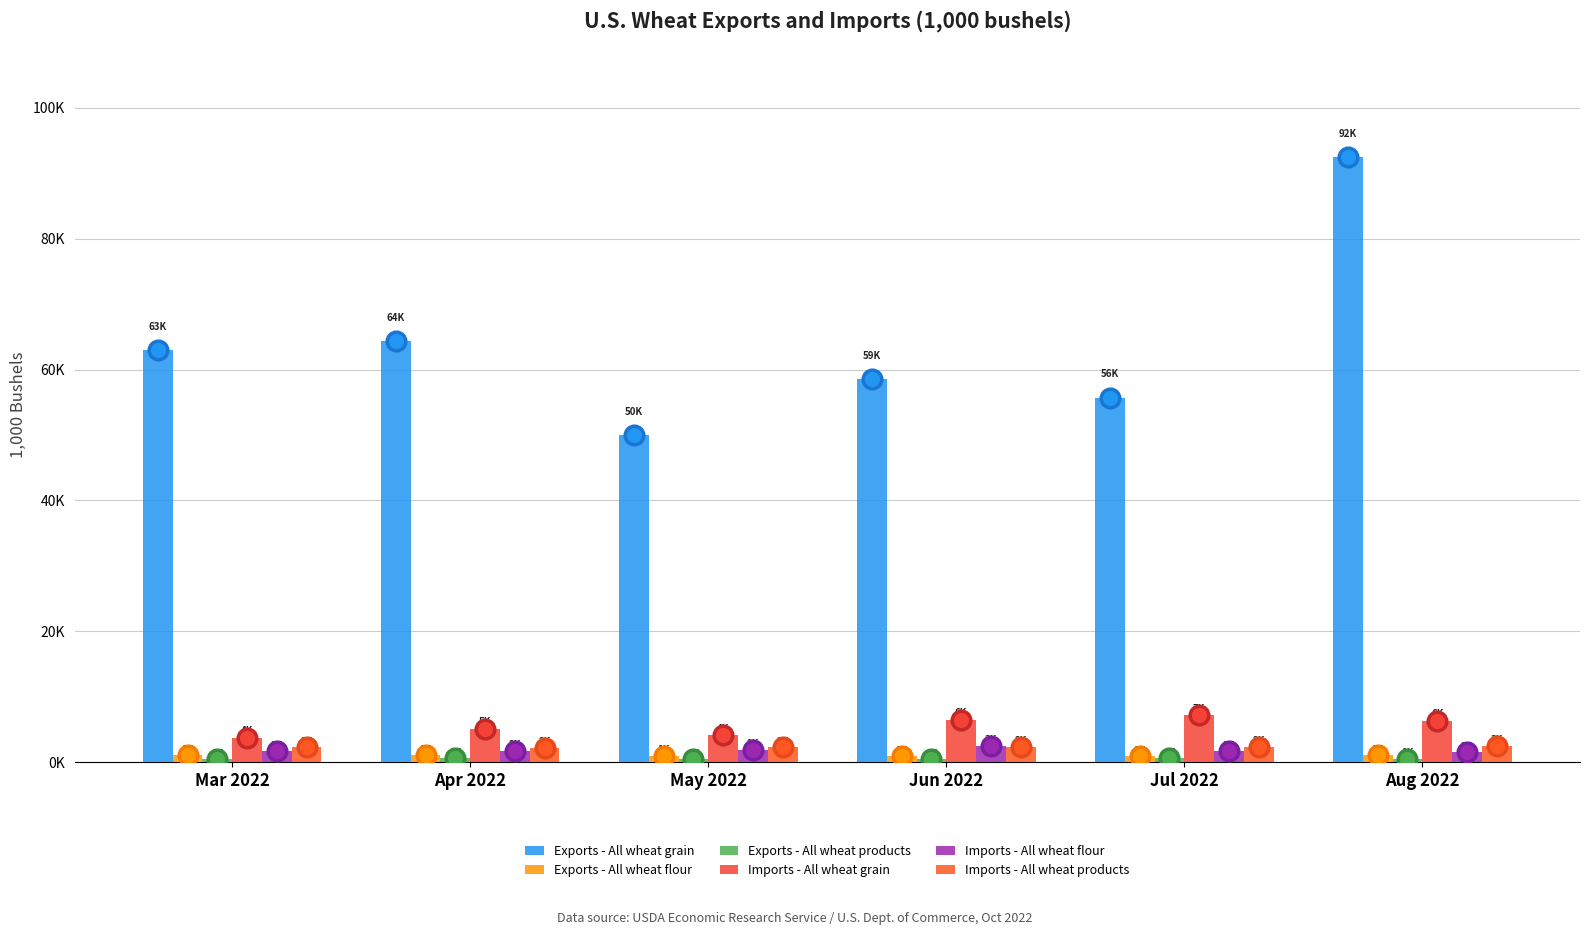

What are all the series names shown in the legend?

Exports - All wheat grain, Exports - All wheat flour, Exports - All wheat products, Imports - All wheat grain, Imports - All wheat flour, Imports - All wheat products